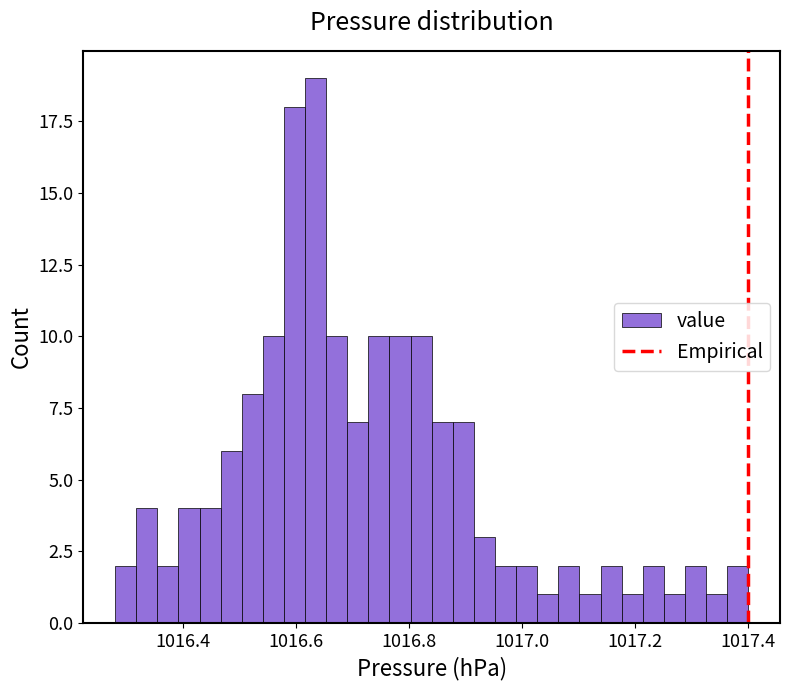

Around what value on the x-axis is the tallest bar? Give the approximate position of its centre, as read against the axis.

1016.64